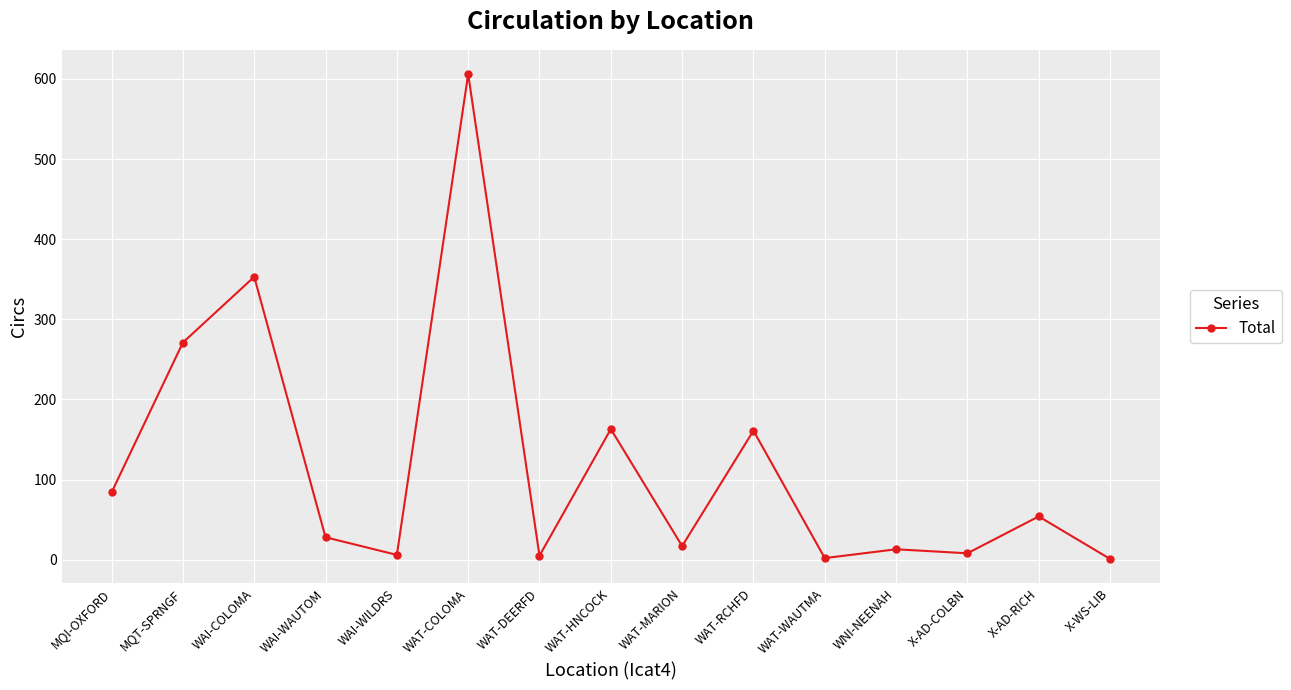

What is the greatest value displayed?

606